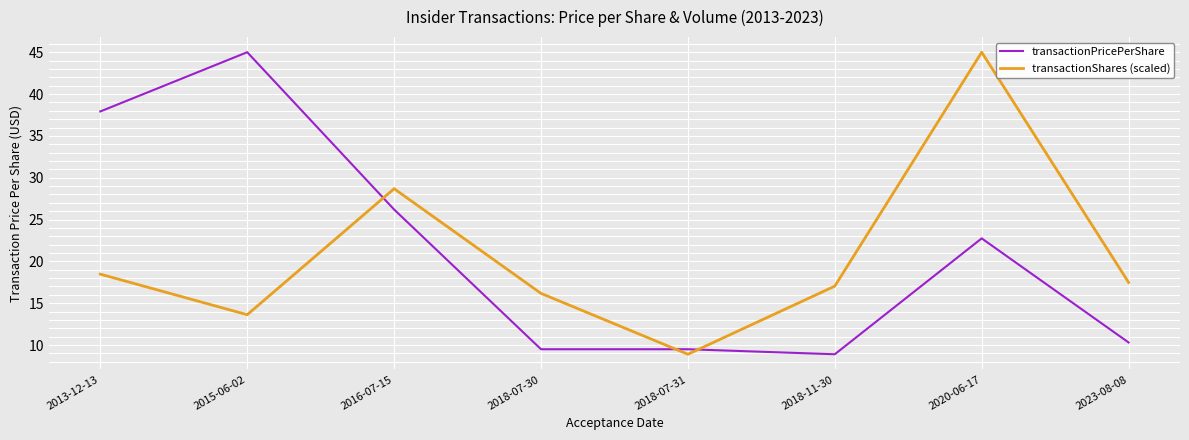

At which label does transactionPricePerShare reach its peak?

2015-06-02